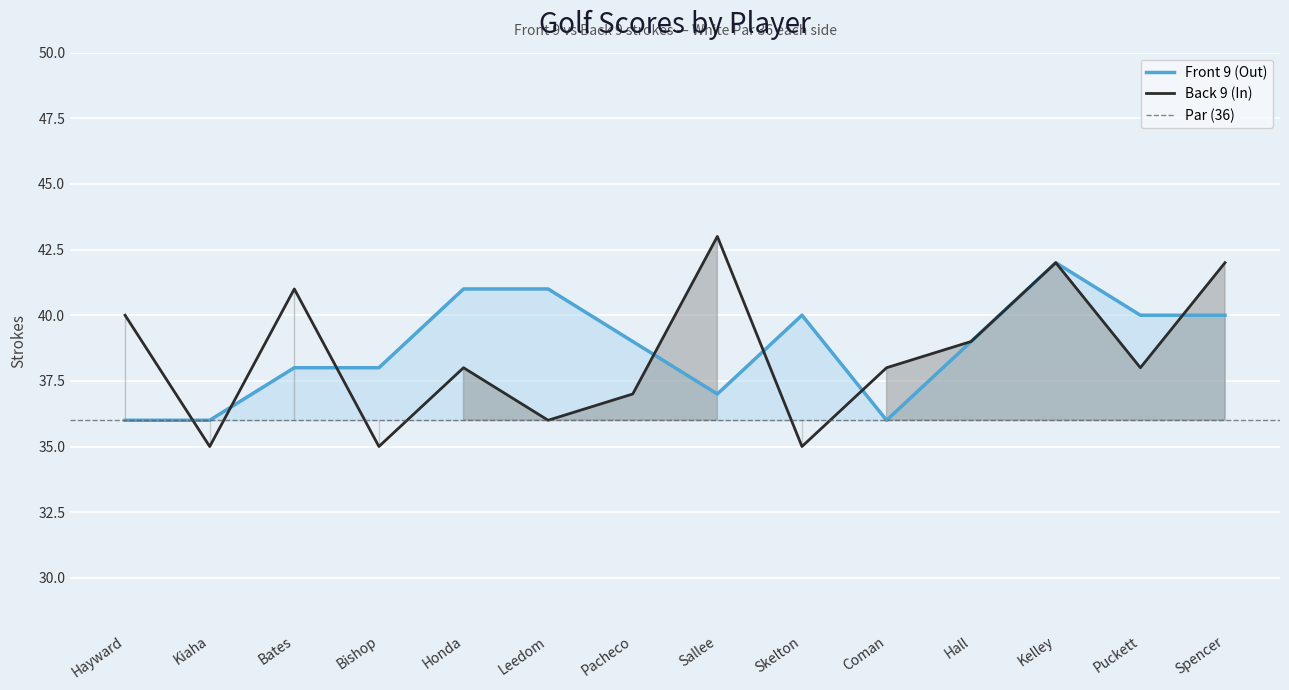

Is it true that Back 9 (In) equals 39 at Hall?

True